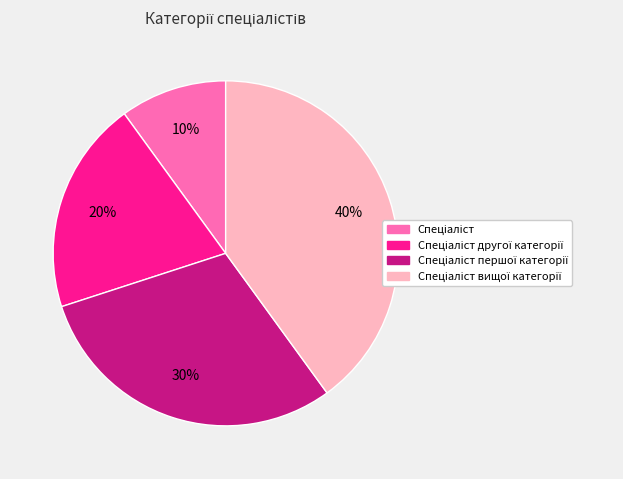

To the nearest percent, what is the average slice percentage?

25%